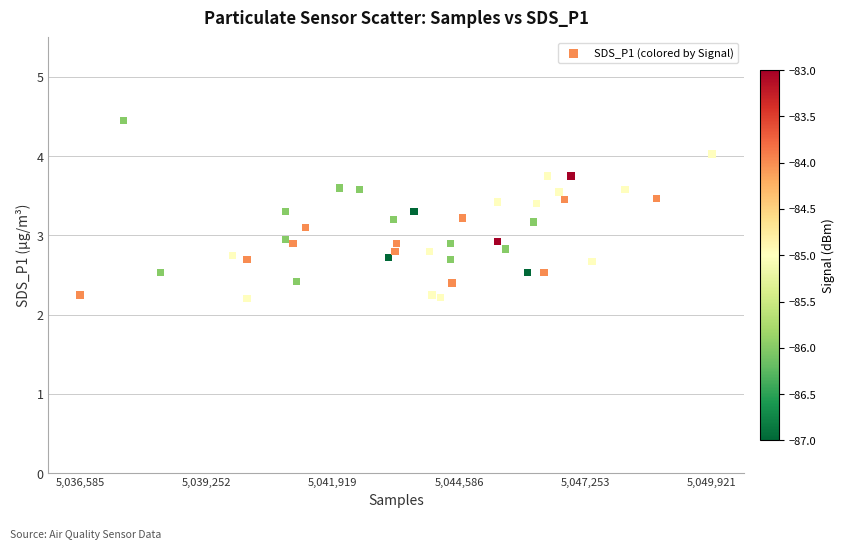

What is the range of X values (max minus min)?

13336.0